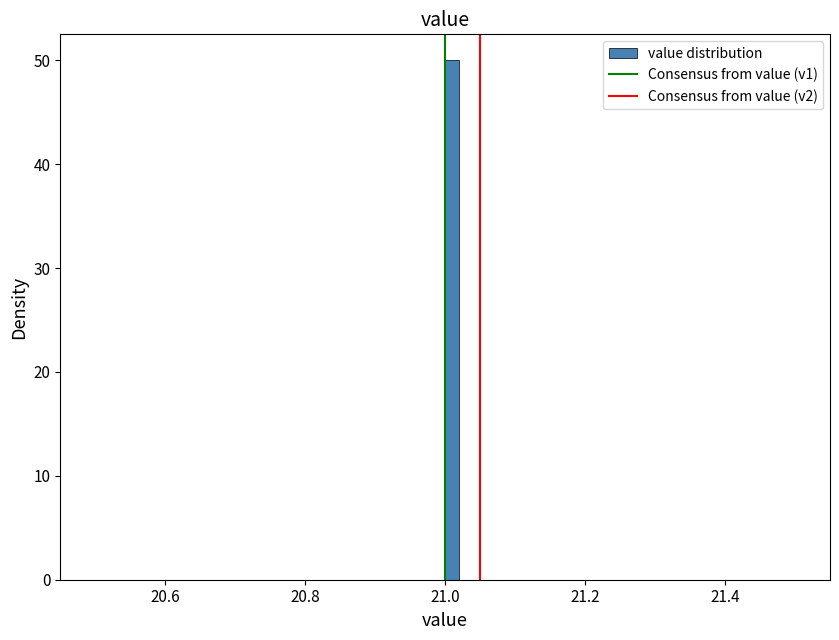

Read against the x-axis, roughly where is the centre of the tallest bar?

21.02